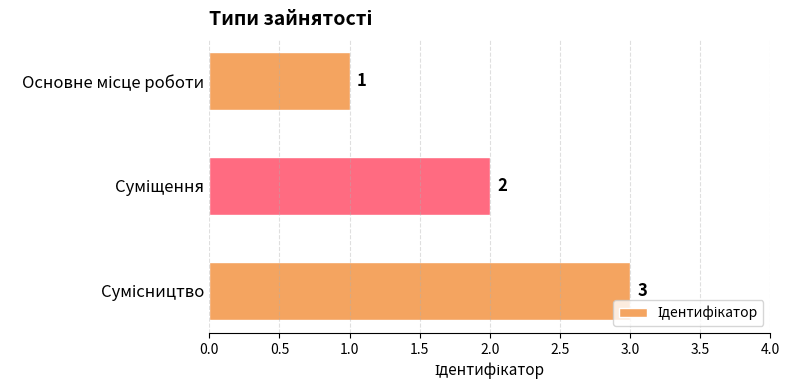

What is the sum of all values?

6